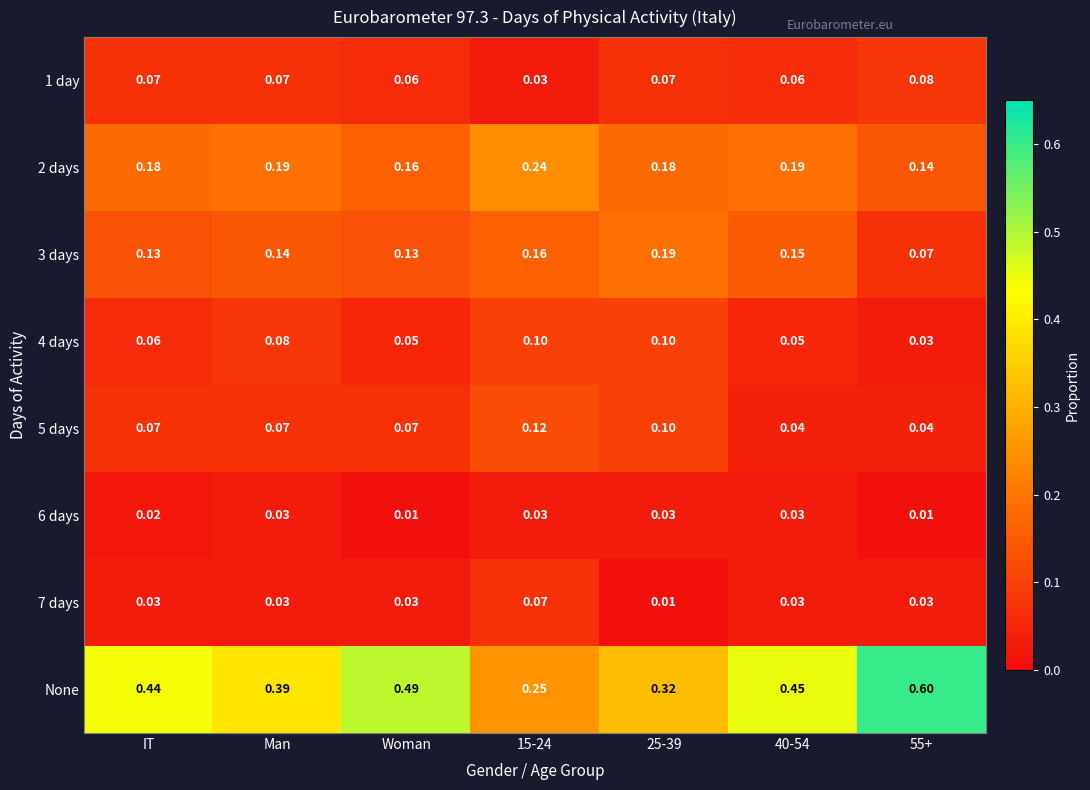

How many series are shown in this chart?

8